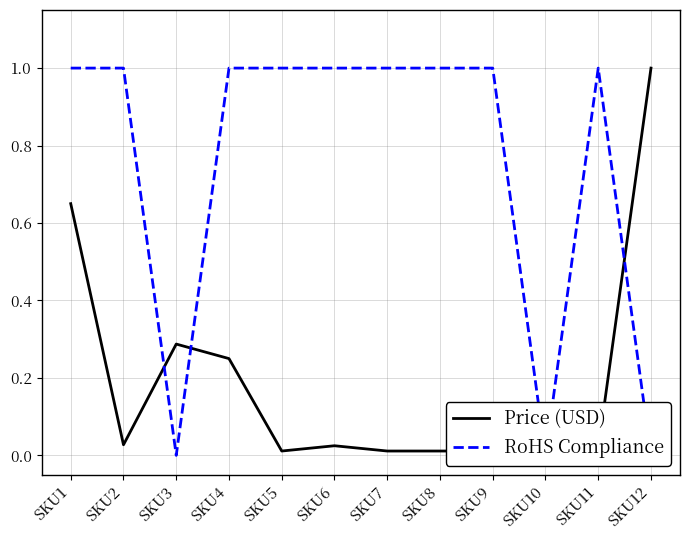

How many interior local valleys does the RoHS Compliance series have?

2